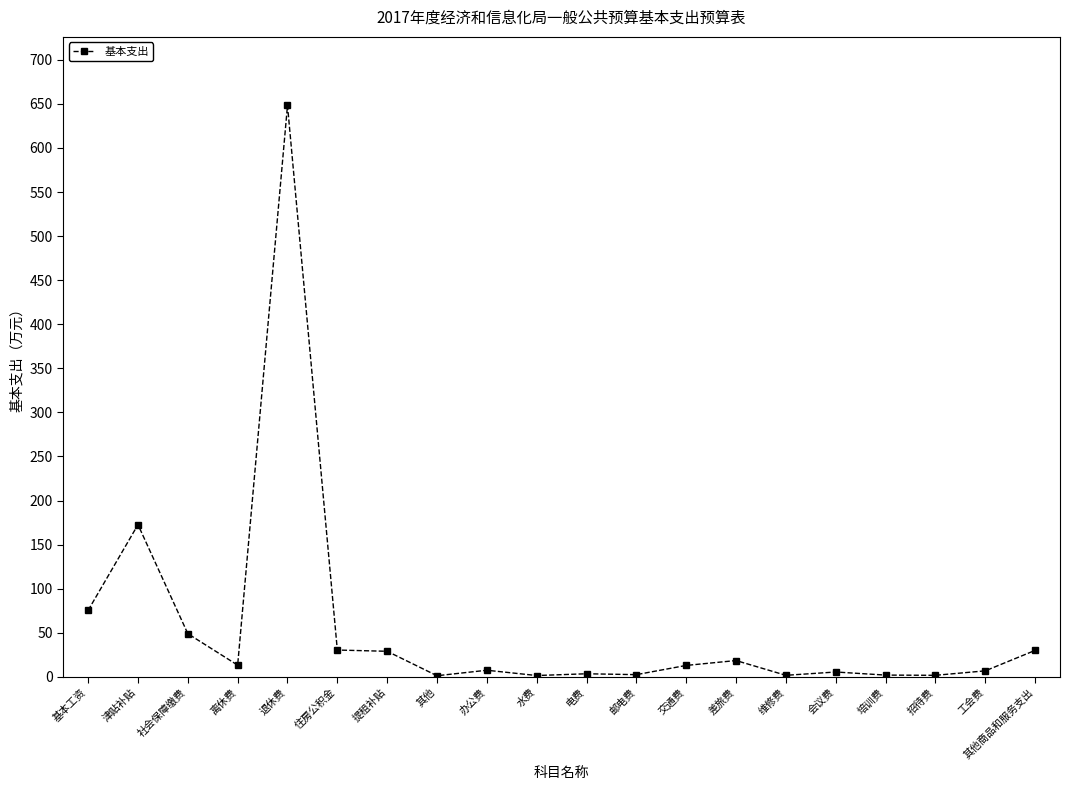

Is it true that the value at 离休费 is 13.3?

True